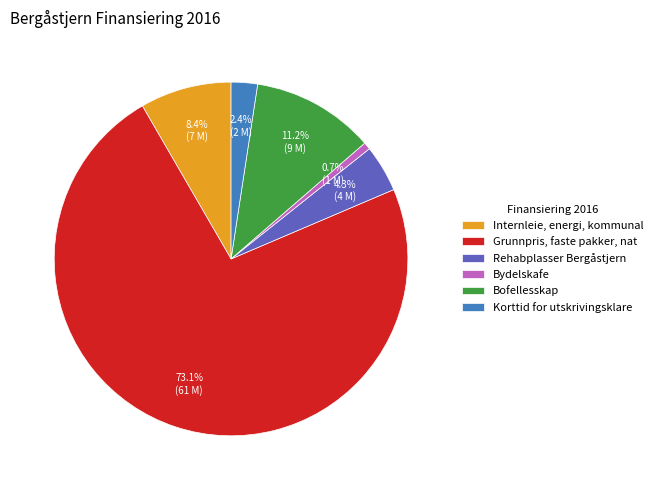

To the nearest percent, what percentage of the pie is Bofellesskap?

11%